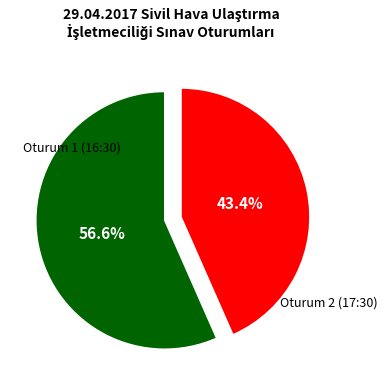

Is there any slice that represents more than half of the pie?

Yes